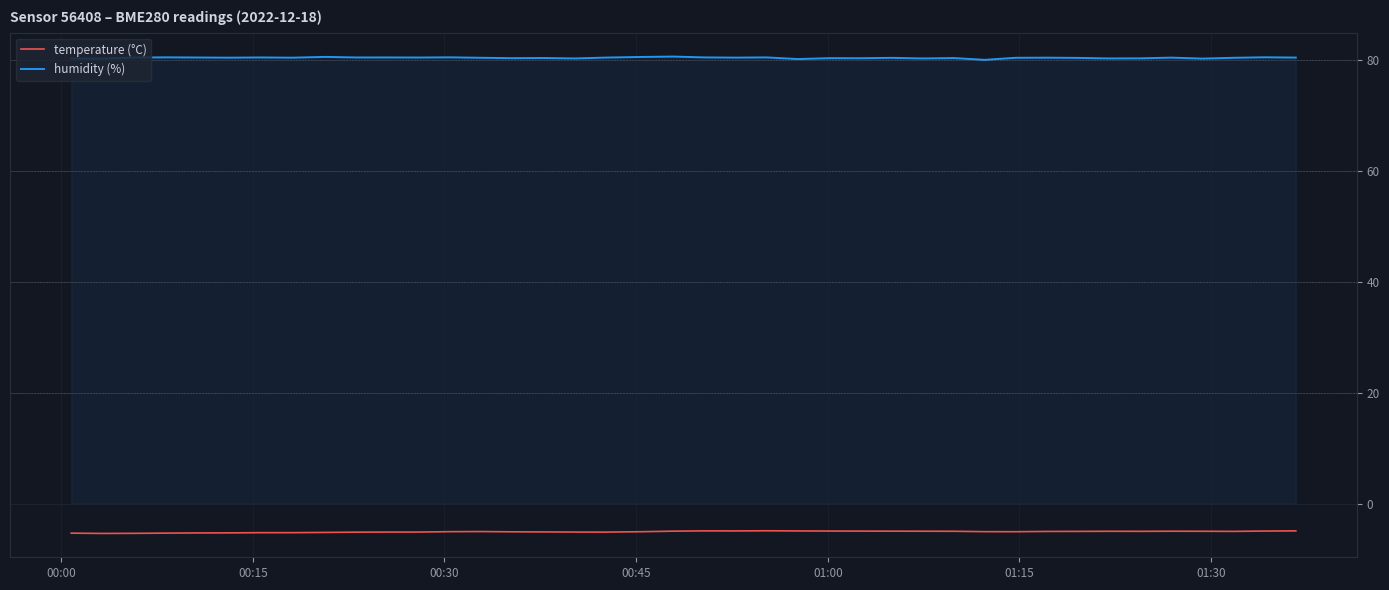

Which series has the largest total across all categories?

humidity (%)